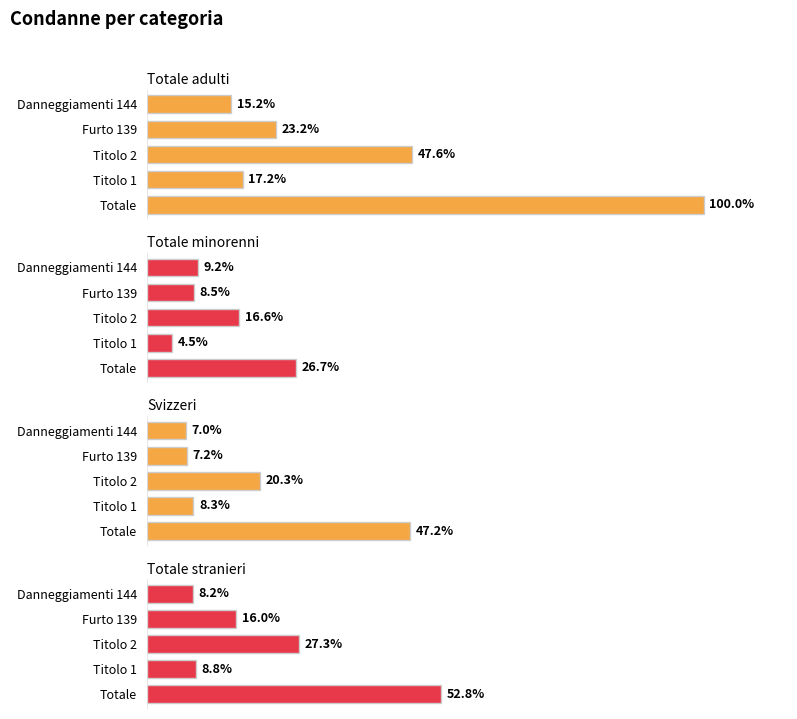

Are the bars horizontal?

Yes